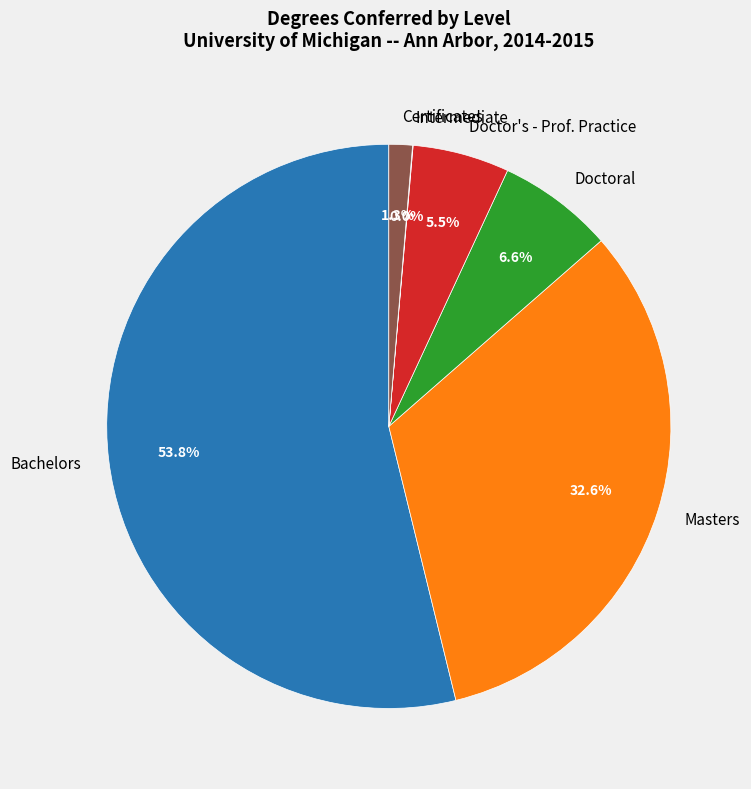

To the nearest percent, what portion does Certificates represent?

1%